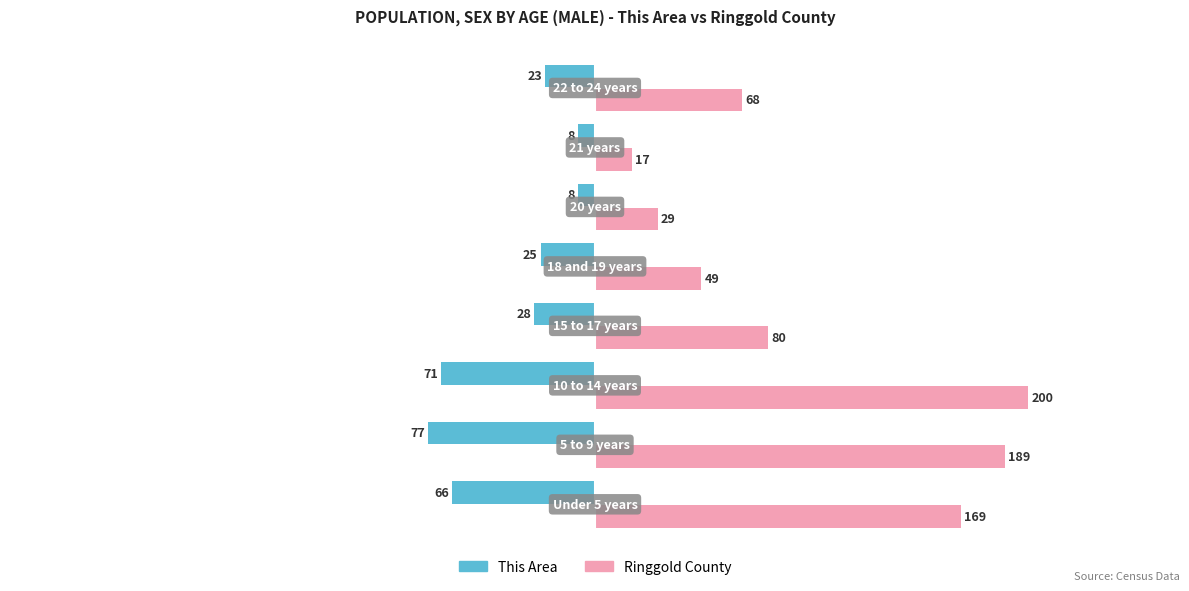

List the series in order of their overall mean, highest first.

Ringgold County, This Area